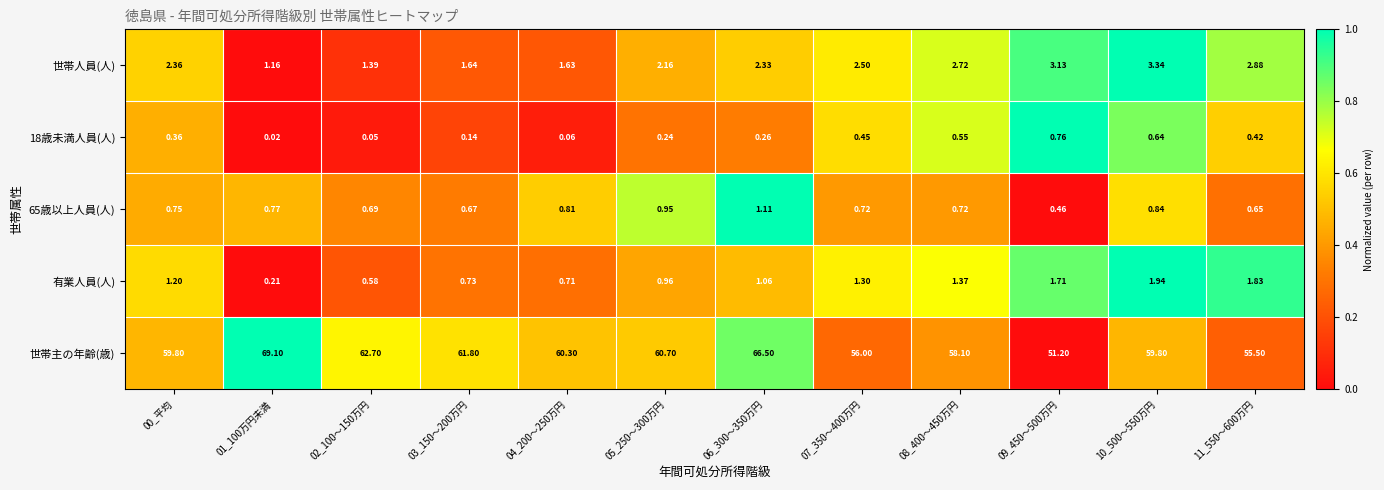

Is the value of 有業人員(人) at 05_250～300万円 greater than the value of 65歳以上人員(人) at 09_450～500万円?

Yes